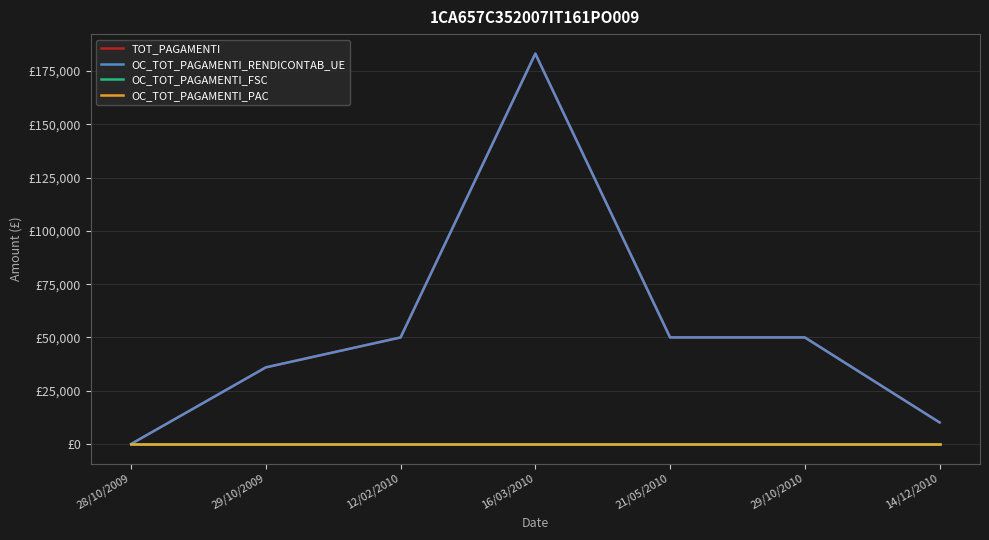

Does the chart have visible grid lines?

Yes